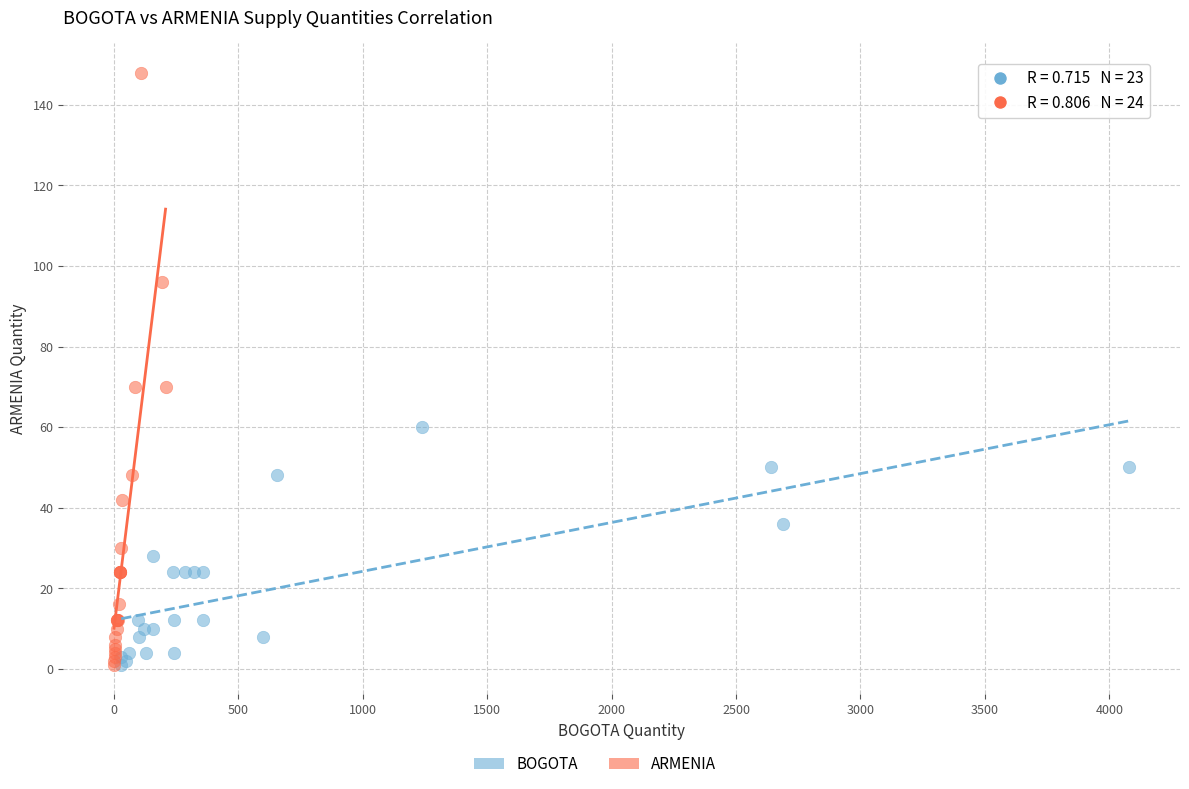

Which series contains the highest Y value?

ARMENIA